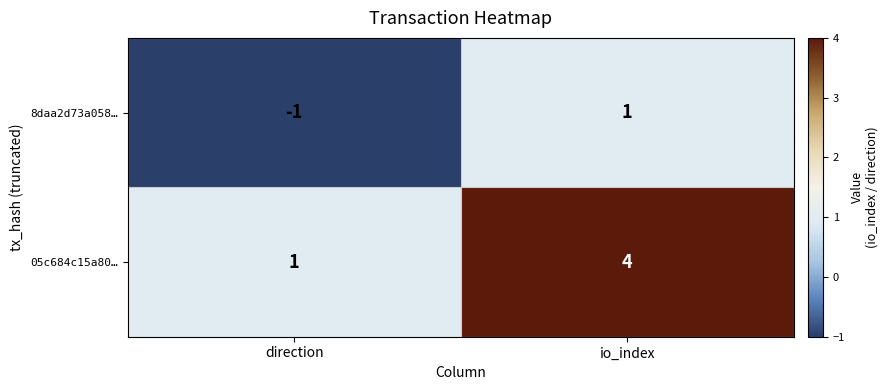

Which label corresponds to the smallest value in the chart?

direction